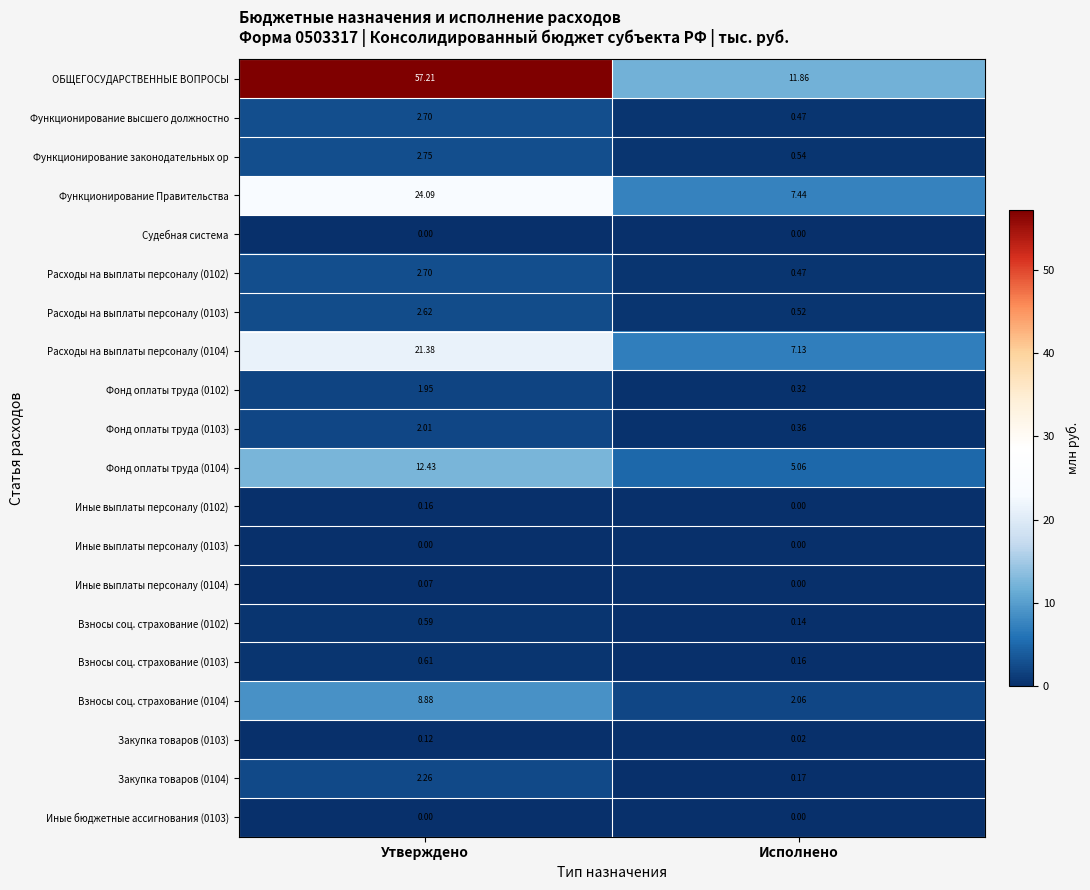

Which series has the widest spread of values?

ОБЩЕГОСУДАРСТВЕННЫЕ ВОПРОСЫ